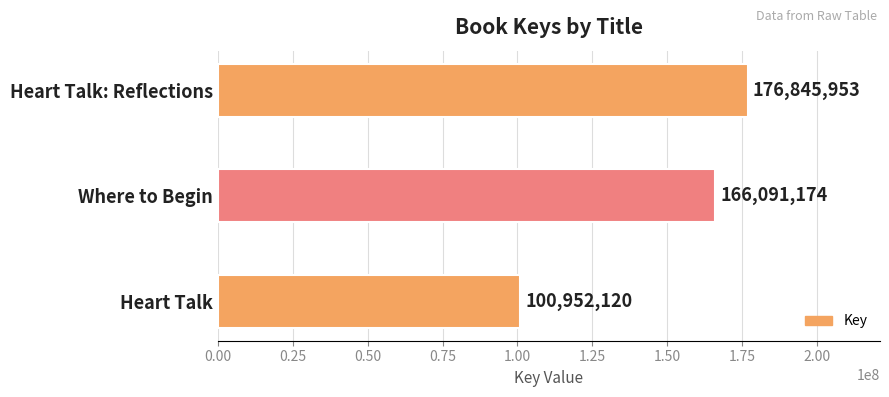

Reading top to bottom, list all the values displayed in this chart.

176845953	166091174	100952120